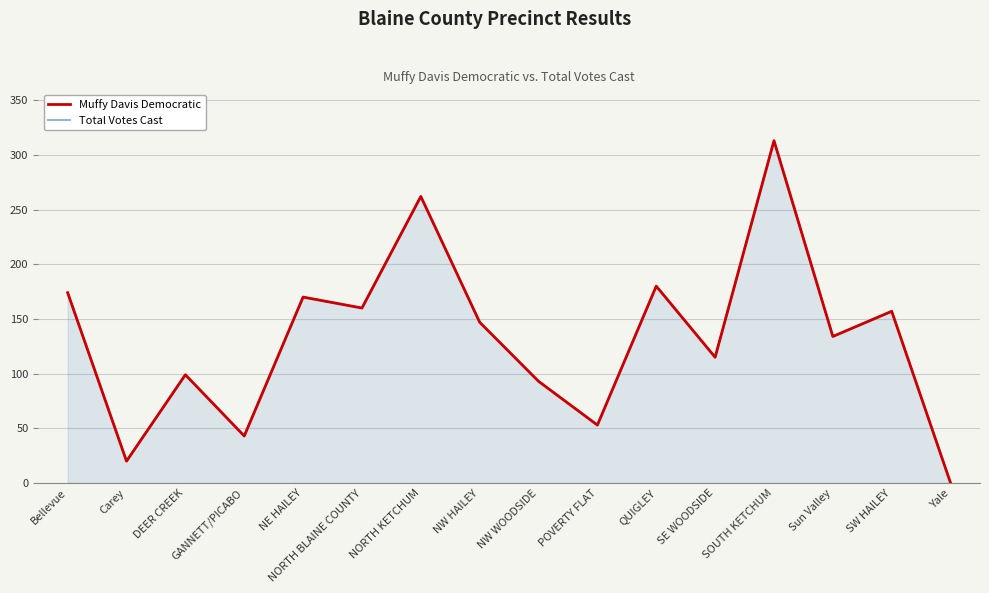

What is the label of the 11th point from the left?

QUIGLEY